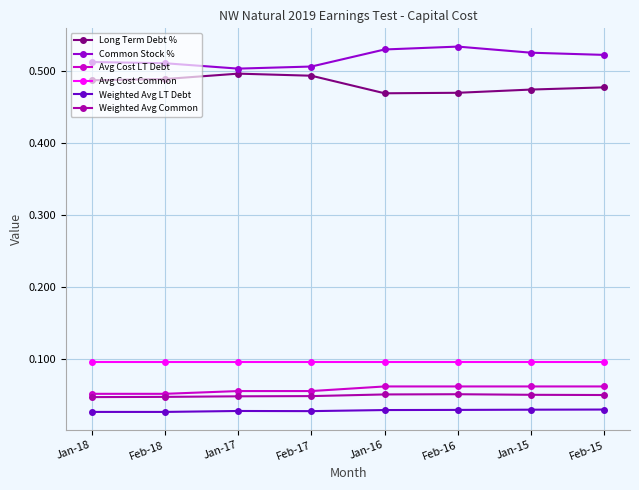

True or false: Common Stock % has more than 0 points higher than both neighbors.

True